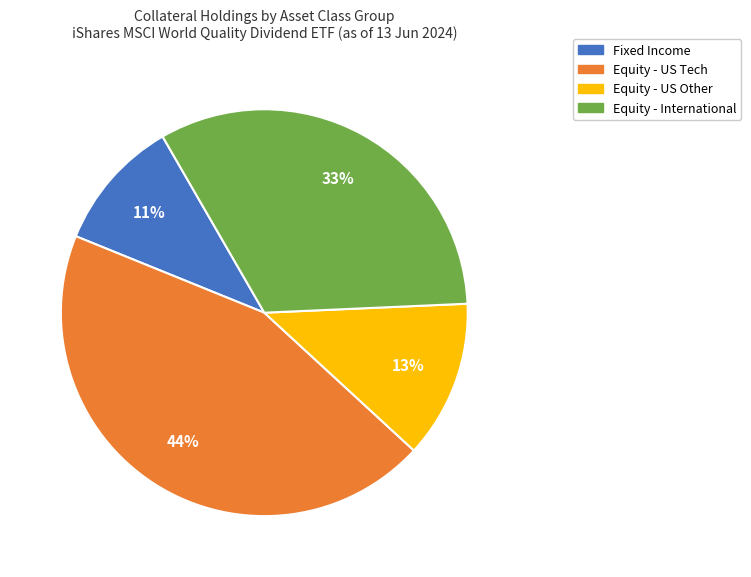

To the nearest percent, what is the average slice percentage?

25%